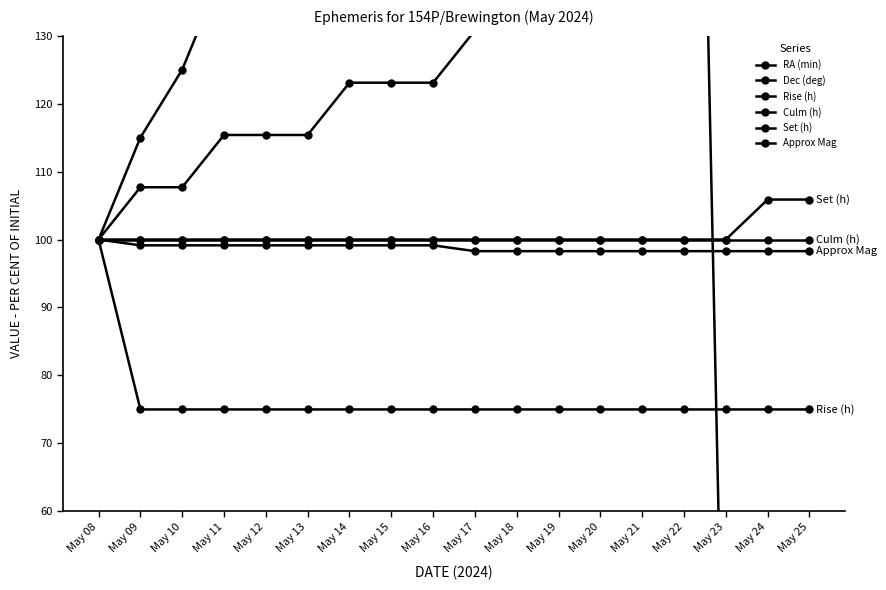

Rank the series by their maximum value, from lowest to highest.

Rise (h), Culm (h), Approx Mag, Set (h), Dec (deg), RA (min)